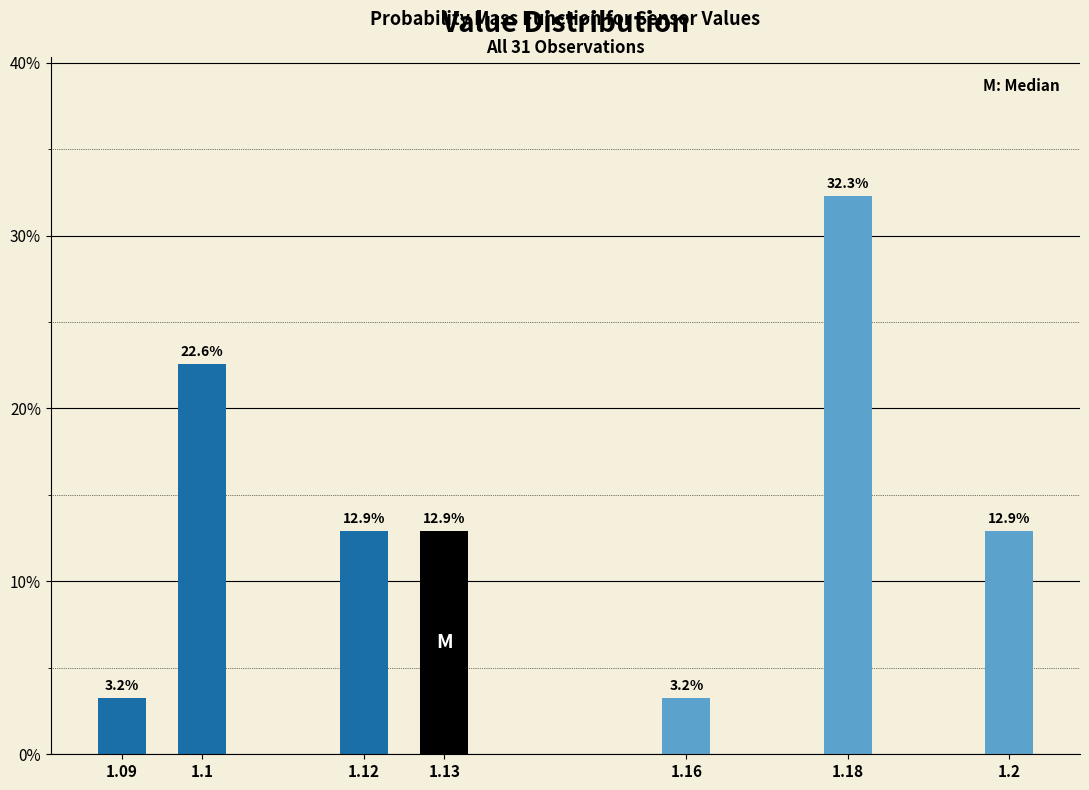

Reading left to right, extract all data points from this chart.

3.2	22.6	12.9	12.9	3.2	32.3	12.9